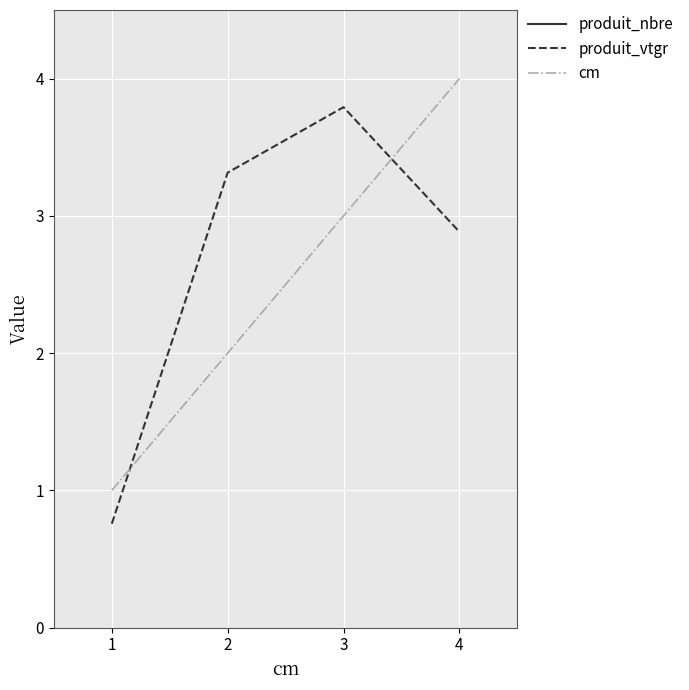

At how many categories does at least one series exceed 17?

2